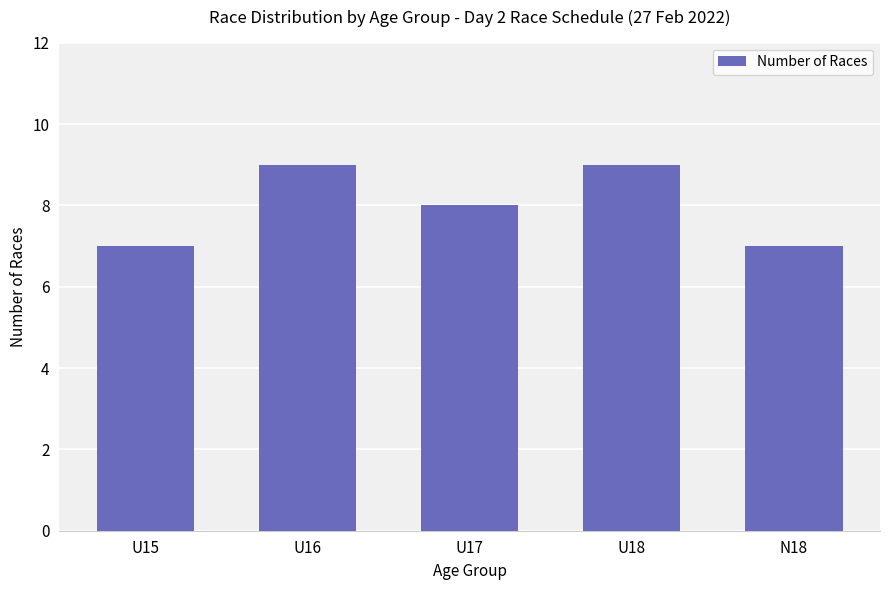

What is the sum of the values at U17 and U15?

15